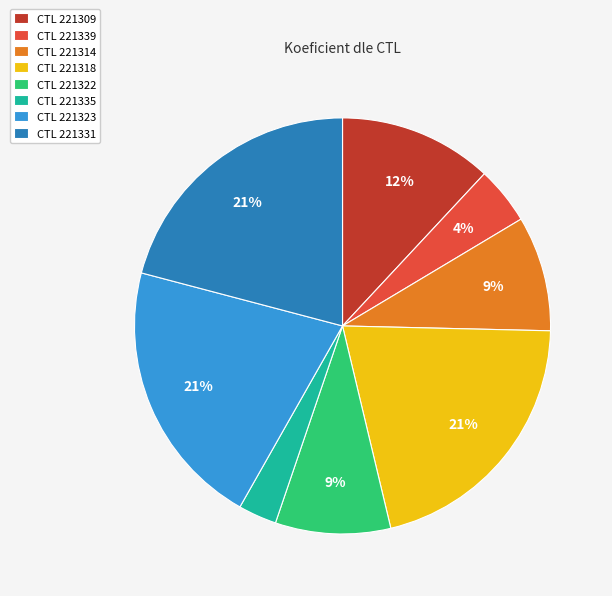

What percentage is the CTL 221309 slice, to the nearest percent?

12%